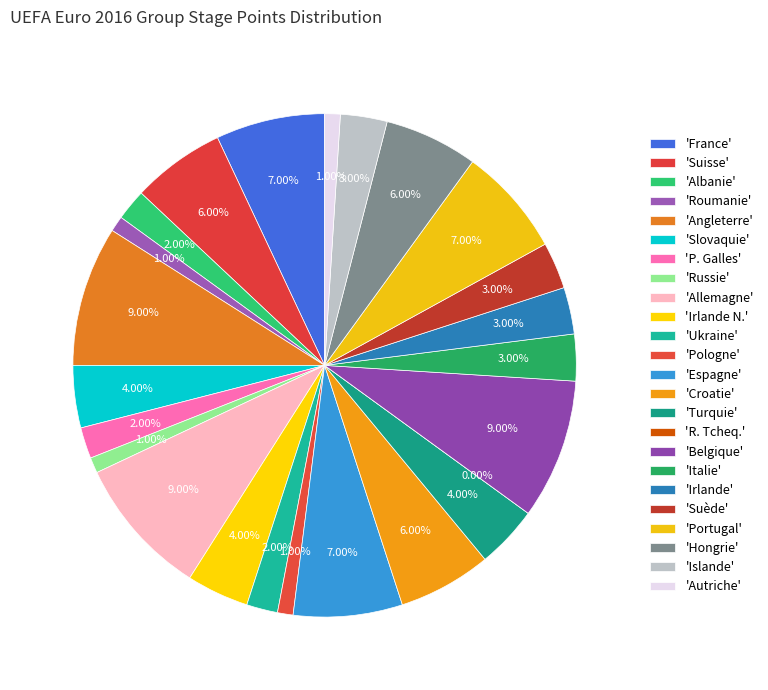

Count the number of slices in the pie.

24